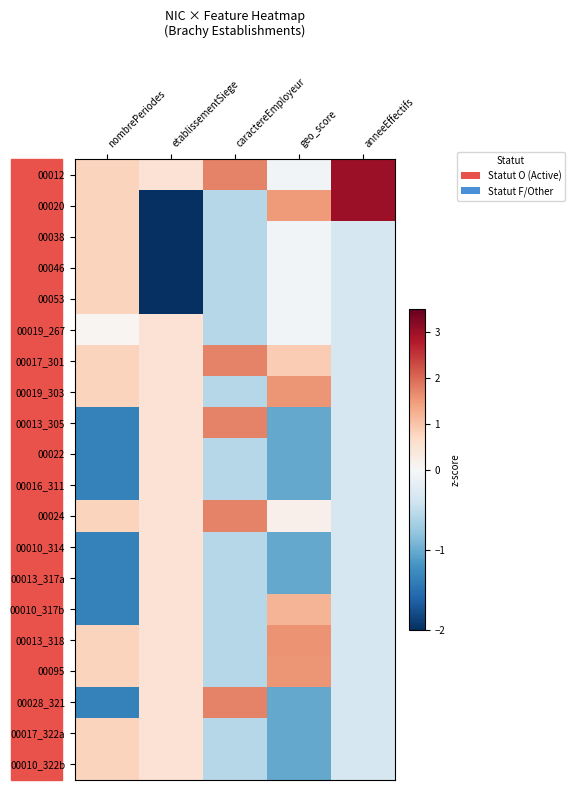

Reading left to right, transcribe all the data shown in this chart.

00012: nombrePeriodes=0.8	etablissementSiege=0.5	caractereEmployeur=1.7	geo_score=-0.1	anneeEffectifs=3.0
00020: nombrePeriodes=0.8	etablissementSiege=-2.0	caractereEmployeur=-0.6	geo_score=1.5	anneeEffectifs=3.0
00038: nombrePeriodes=0.8	etablissementSiege=-2.0	caractereEmployeur=-0.6	geo_score=-0.1	anneeEffectifs=-0.3
00046: nombrePeriodes=0.8	etablissementSiege=-2.0	caractereEmployeur=-0.6	geo_score=-0.1	anneeEffectifs=-0.3
00053: nombrePeriodes=0.8	etablissementSiege=-2.0	caractereEmployeur=-0.6	geo_score=-0.1	anneeEffectifs=-0.3
00019_267: nombrePeriodes=0.1	etablissementSiege=0.5	caractereEmployeur=-0.6	geo_score=-0.1	anneeEffectifs=-0.3
00017_301: nombrePeriodes=0.8	etablissementSiege=0.5	caractereEmployeur=1.7	geo_score=0.9	anneeEffectifs=-0.3
00019_303: nombrePeriodes=0.8	etablissementSiege=0.5	caractereEmployeur=-0.6	geo_score=1.5	anneeEffectifs=-0.3
00013_305: nombrePeriodes=-1.3	etablissementSiege=0.5	caractereEmployeur=1.7	geo_score=-1.0	anneeEffectifs=-0.3
00022: nombrePeriodes=-1.3	etablissementSiege=0.5	caractereEmployeur=-0.6	geo_score=-1.0	anneeEffectifs=-0.3
00016_311: nombrePeriodes=-1.3	etablissementSiege=0.5	caractereEmployeur=-0.6	geo_score=-1.0	anneeEffectifs=-0.3
00024: nombrePeriodes=0.8	etablissementSiege=0.5	caractereEmployeur=1.7	geo_score=0.2	anneeEffectifs=-0.3
00010_314: nombrePeriodes=-1.3	etablissementSiege=0.5	caractereEmployeur=-0.6	geo_score=-1.0	anneeEffectifs=-0.3
00013_317a: nombrePeriodes=-1.3	etablissementSiege=0.5	caractereEmployeur=-0.6	geo_score=-1.0	anneeEffectifs=-0.3
00010_317b: nombrePeriodes=-1.3	etablissementSiege=0.5	caractereEmployeur=-0.6	geo_score=1.2	anneeEffectifs=-0.3
00013_318: nombrePeriodes=0.8	etablissementSiege=0.5	caractereEmployeur=-0.6	geo_score=1.6	anneeEffectifs=-0.3
00095: nombrePeriodes=0.8	etablissementSiege=0.5	caractereEmployeur=-0.6	geo_score=1.5	anneeEffectifs=-0.3
00028_321: nombrePeriodes=-1.3	etablissementSiege=0.5	caractereEmployeur=1.7	geo_score=-1.0	anneeEffectifs=-0.3
00017_322a: nombrePeriodes=0.8	etablissementSiege=0.5	caractereEmployeur=-0.6	geo_score=-1.0	anneeEffectifs=-0.3
00010_322b: nombrePeriodes=0.8	etablissementSiege=0.5	caractereEmployeur=-0.6	geo_score=-1.0	anneeEffectifs=-0.3